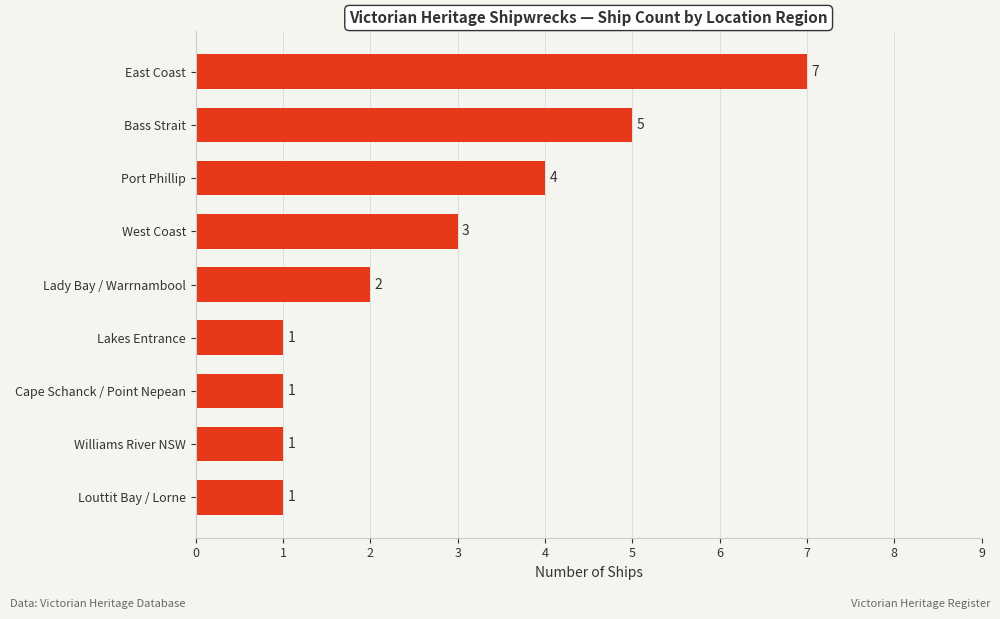

The value at West Coast is 3. True or false?

True